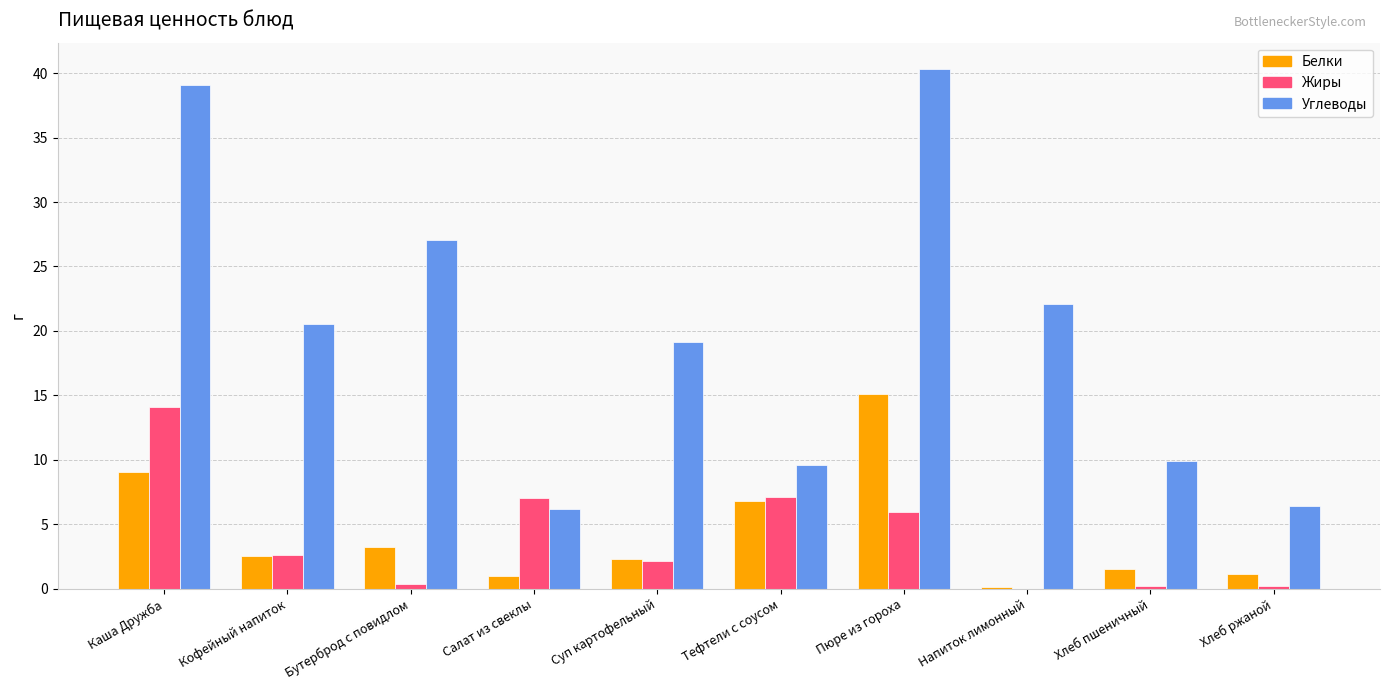

At which label does Углеводы first exceed 20?

Каша Дружба